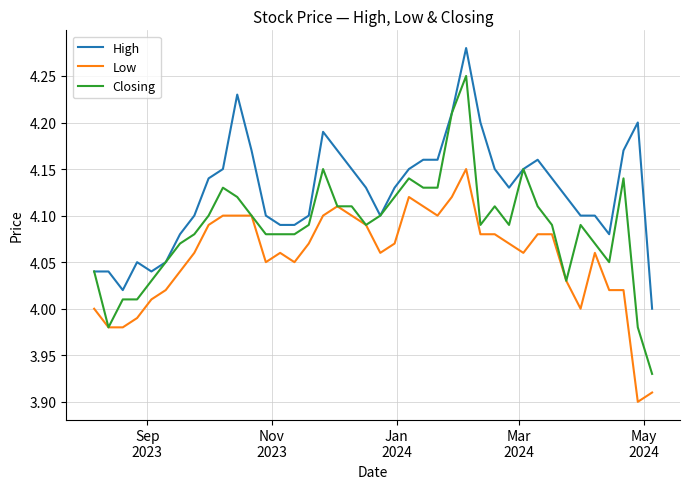

True or false: Low and High intersect in this chart.

False